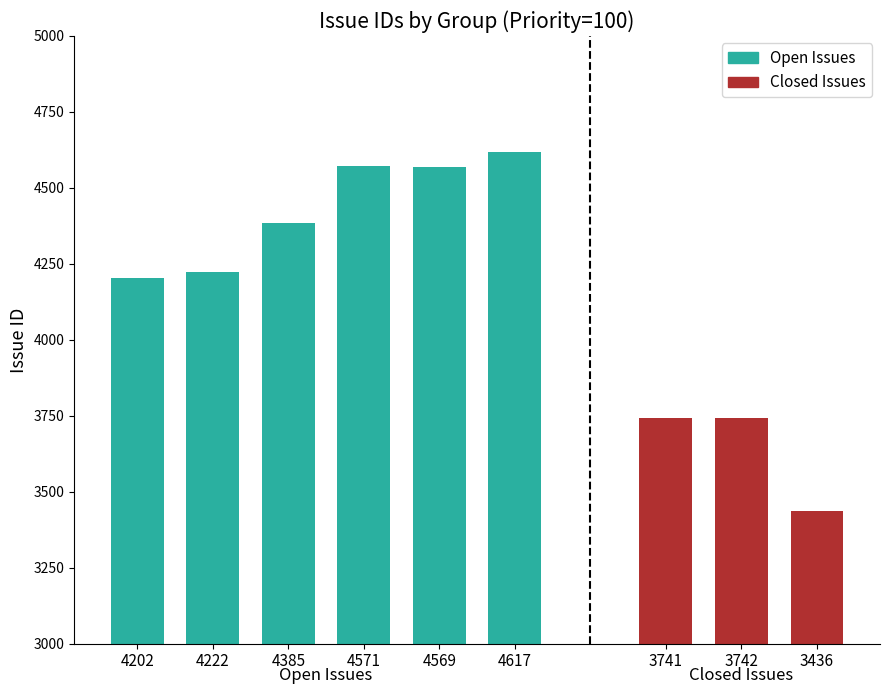

The value of Priority at 4385 is 100. True or false?

True